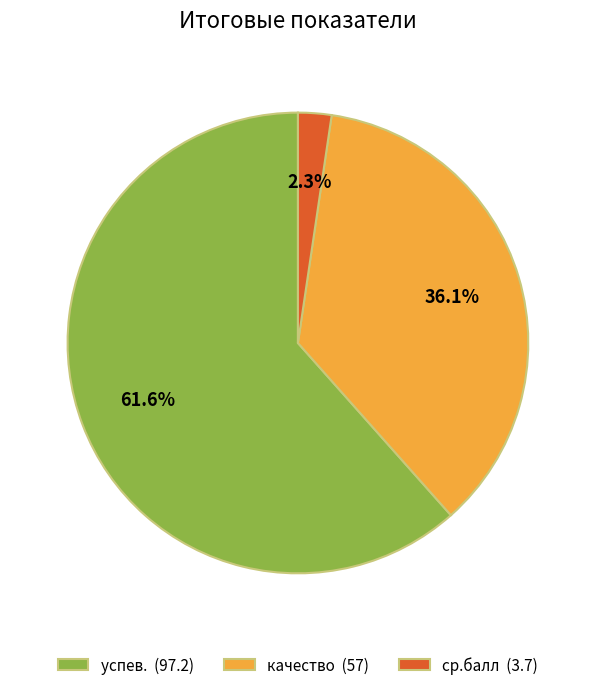

Between качество and успев., which is larger?

успев.